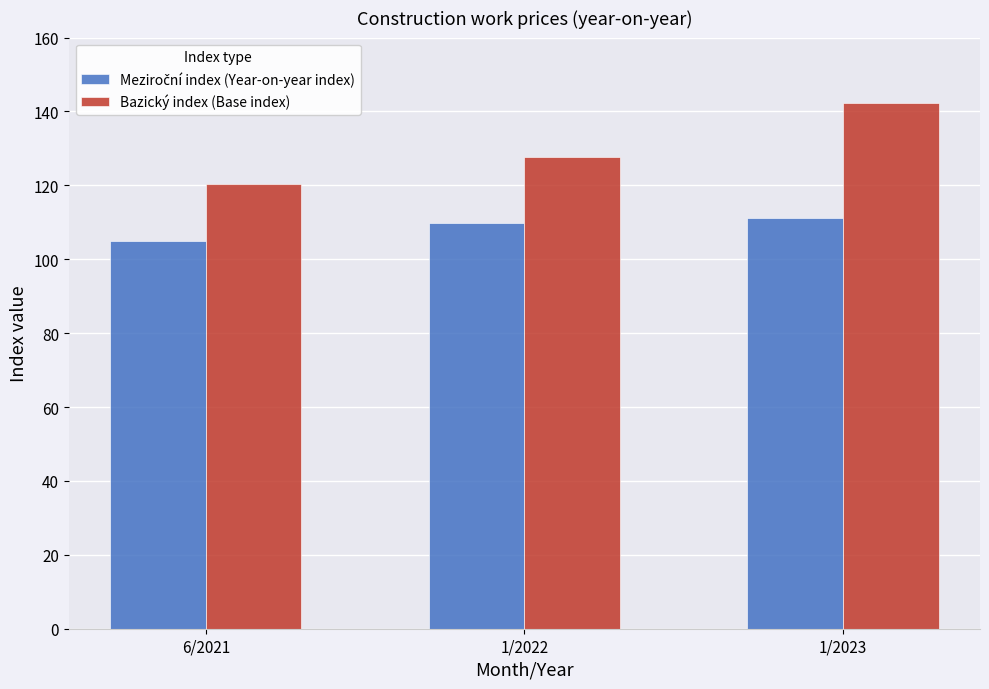

Are the bars grouped side by side (vs. stacked)?

Yes